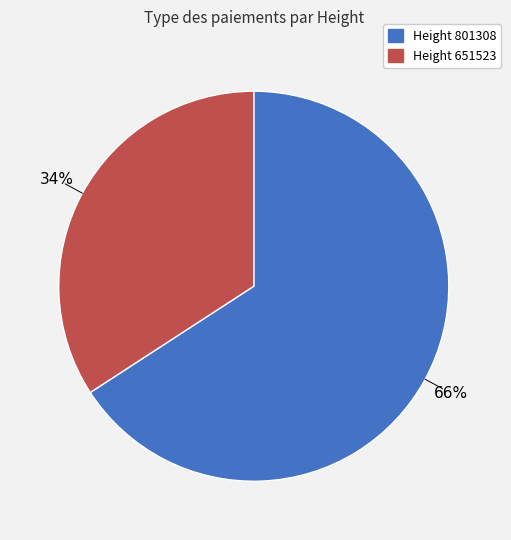

Is there any slice that represents more than half of the pie?

Yes